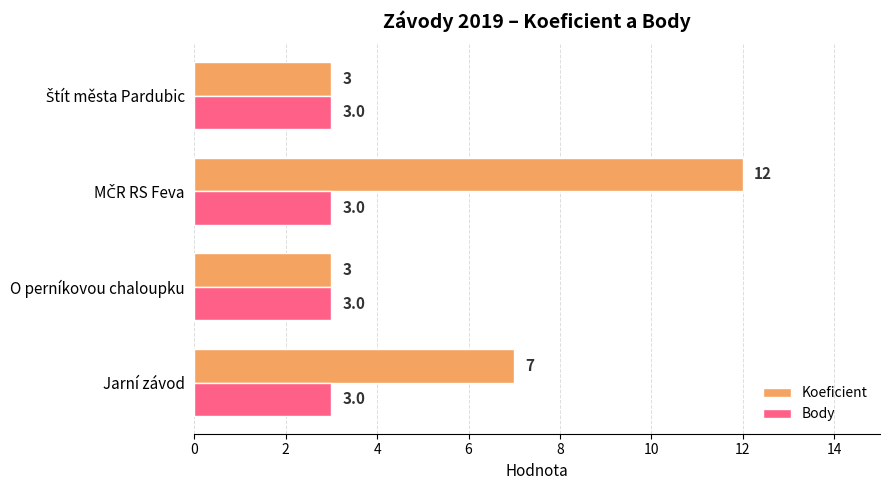

Is the value of Body at O perníkovou chaloupku greater than the value of Koeficient at Jarní závod?

No